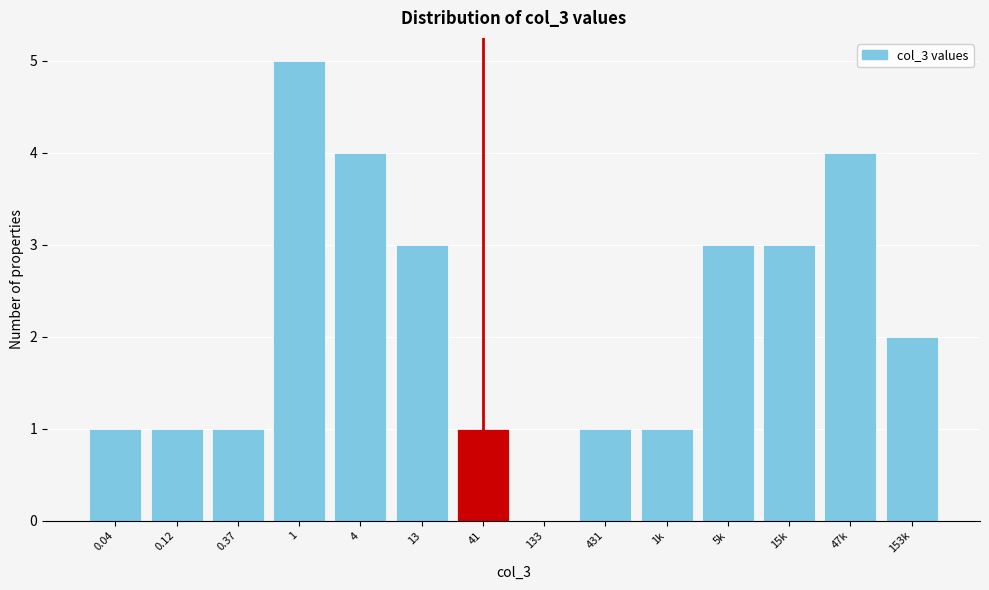

Reading left to right, extract all data points from this chart.

0.04=1	0.12=1	0.37=1	1=5	4=4	13=3	41=1	133=0	431=1	1k=1	5k=3	15k=3	47k=4	153k=2